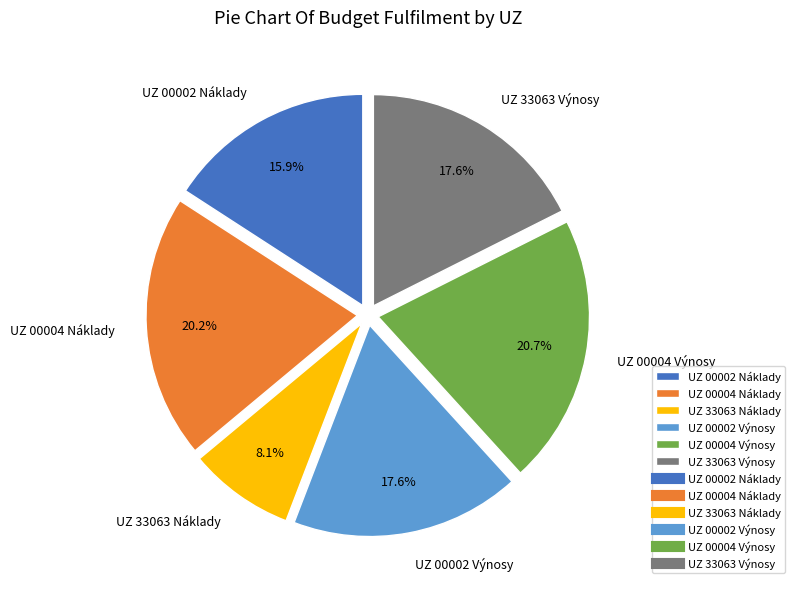

Count the number of slices in the pie.

6